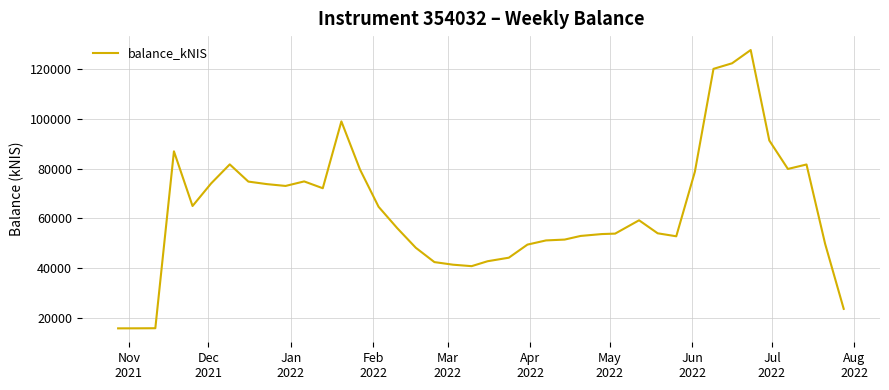

What is the difference between the maximum and minimum values?

111896.7